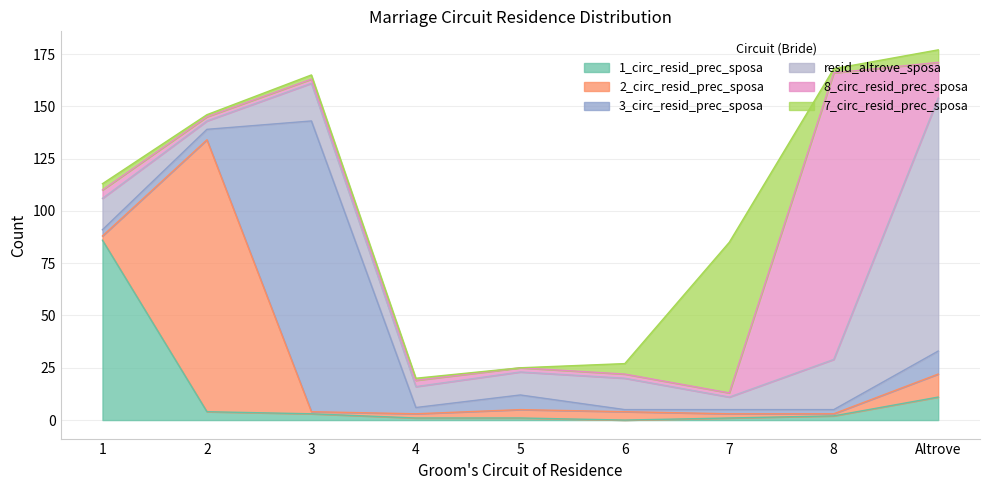

Which has a higher value, 6 or 5?

5